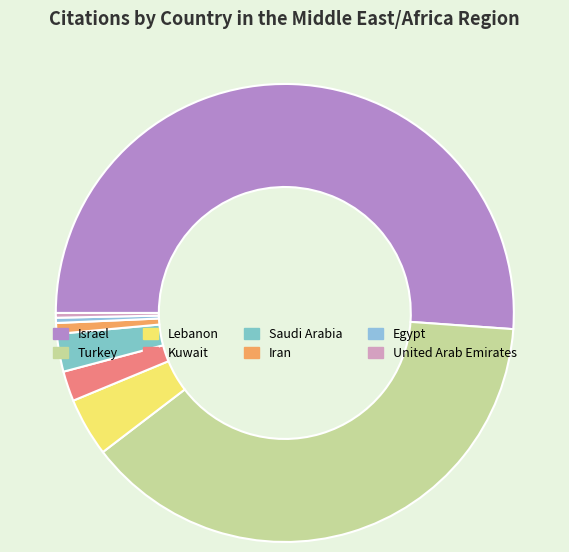

True or false: Saudi Arabia accounts for 3% of the total.

True